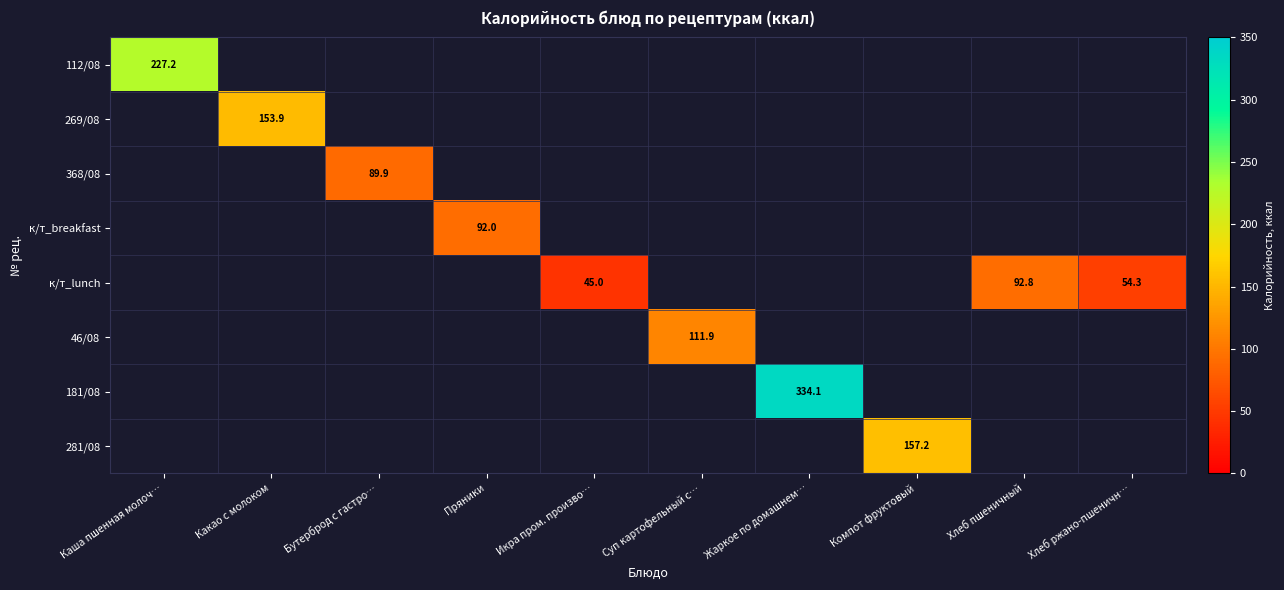

How many positive values does the 269/08 series have?

1